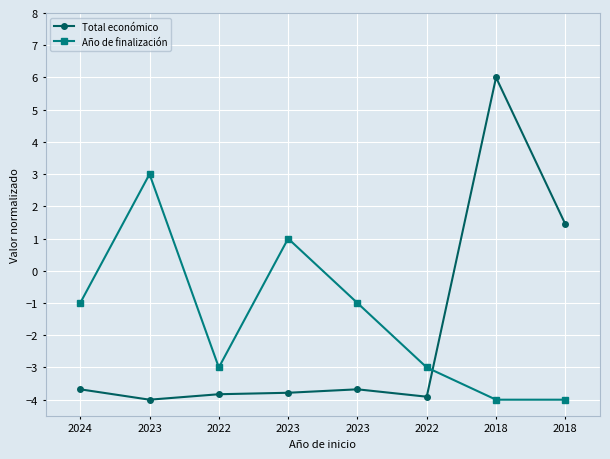

Which series changed the most between 2023 and 2018?

Total económico